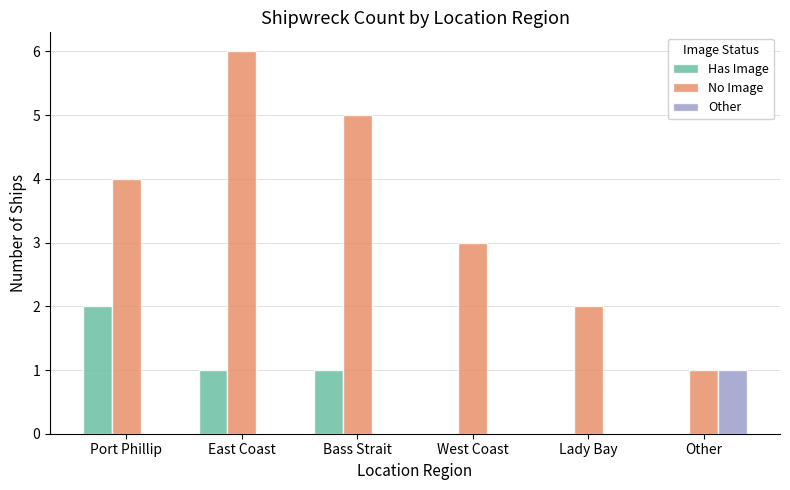

Is the value of Other at East Coast greater than the value of Has Image at Bass Strait?

No